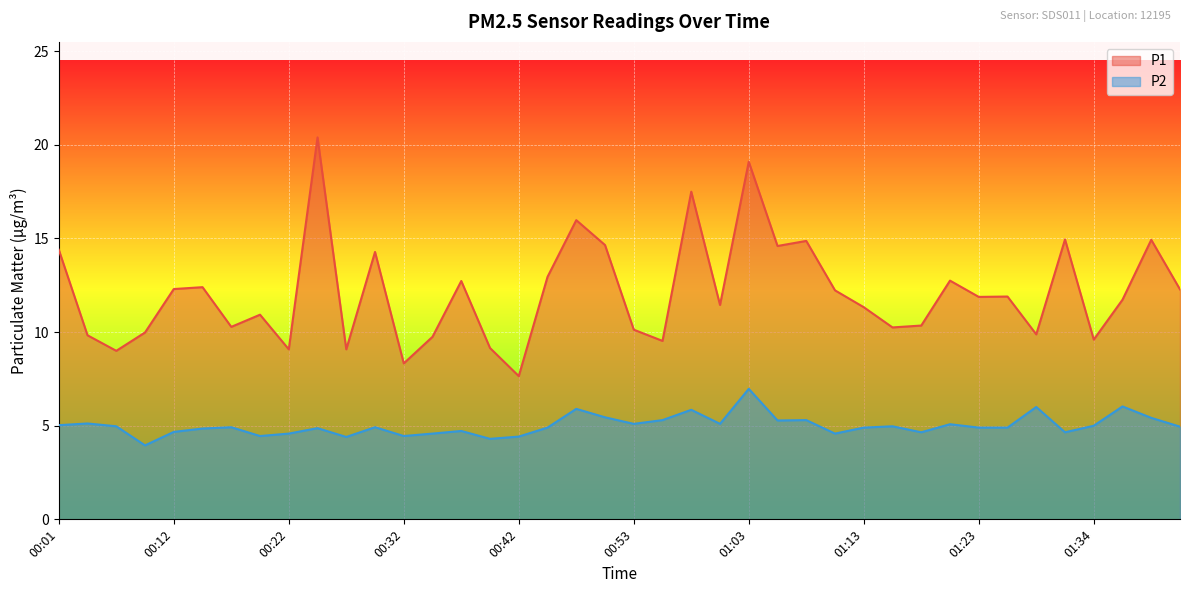

Between 01:29 and 00:32, which is larger?

01:29